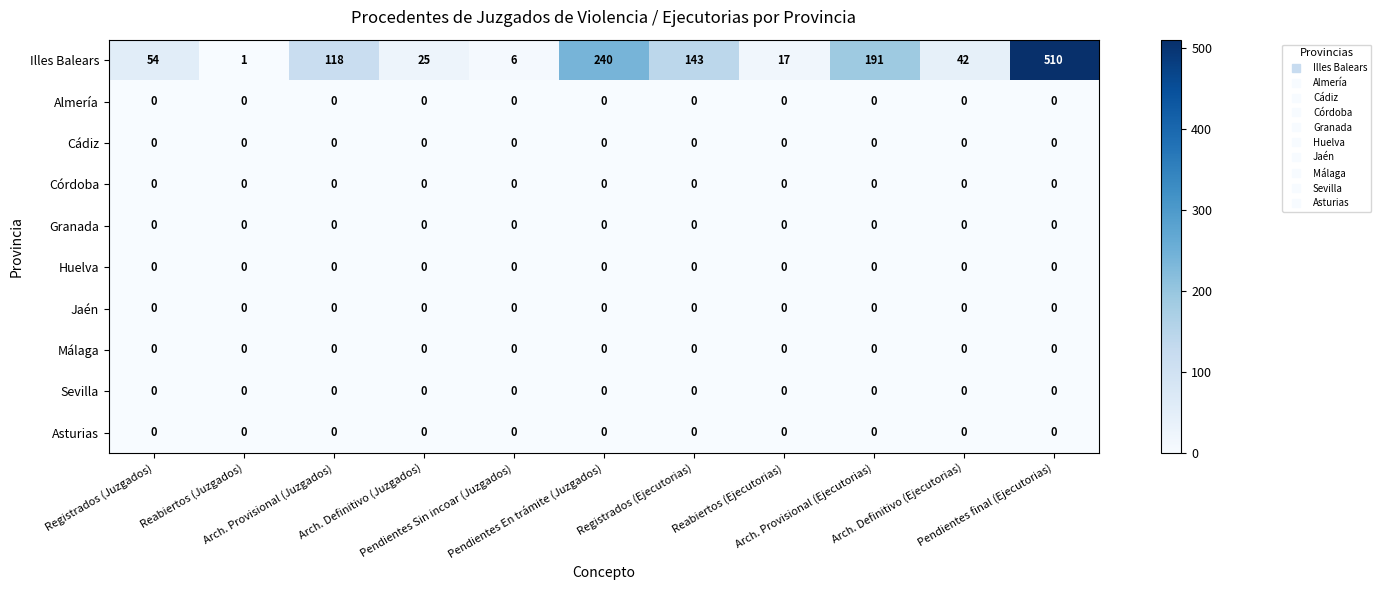

Which series has the largest range (max minus min)?

Illes Balears